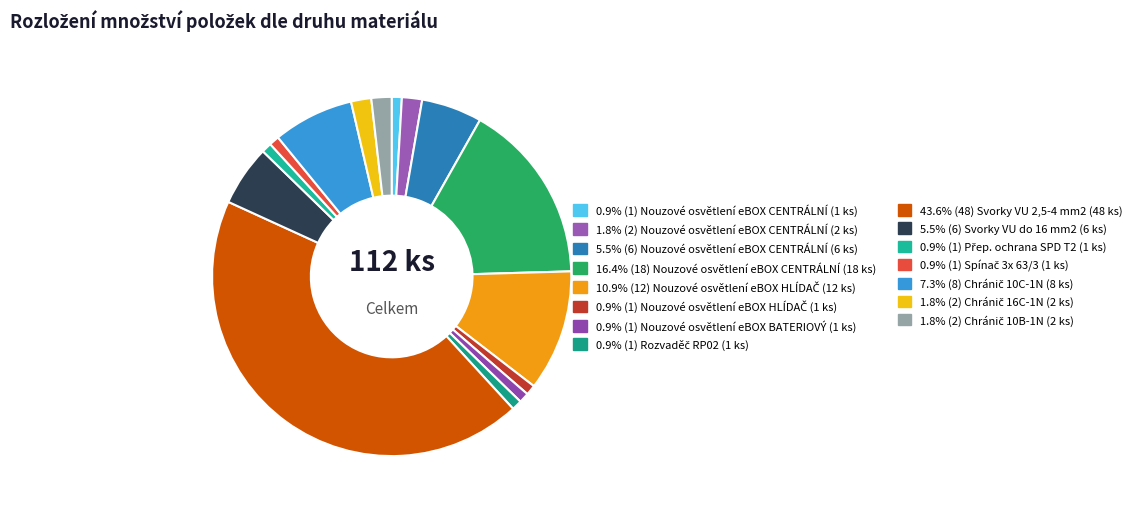

How many segments does this pie chart have?

15